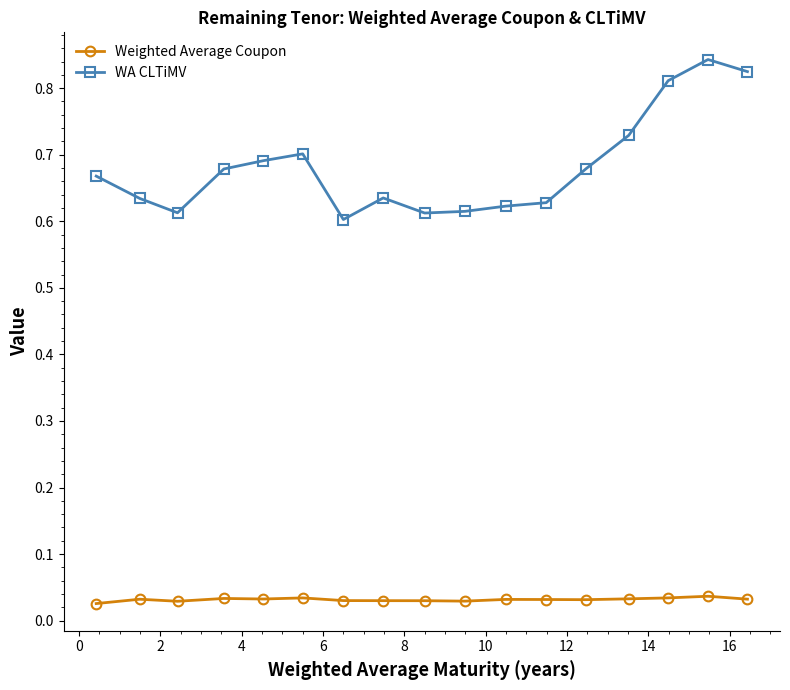

Which series has the largest total across all categories?

WA CLTiMV